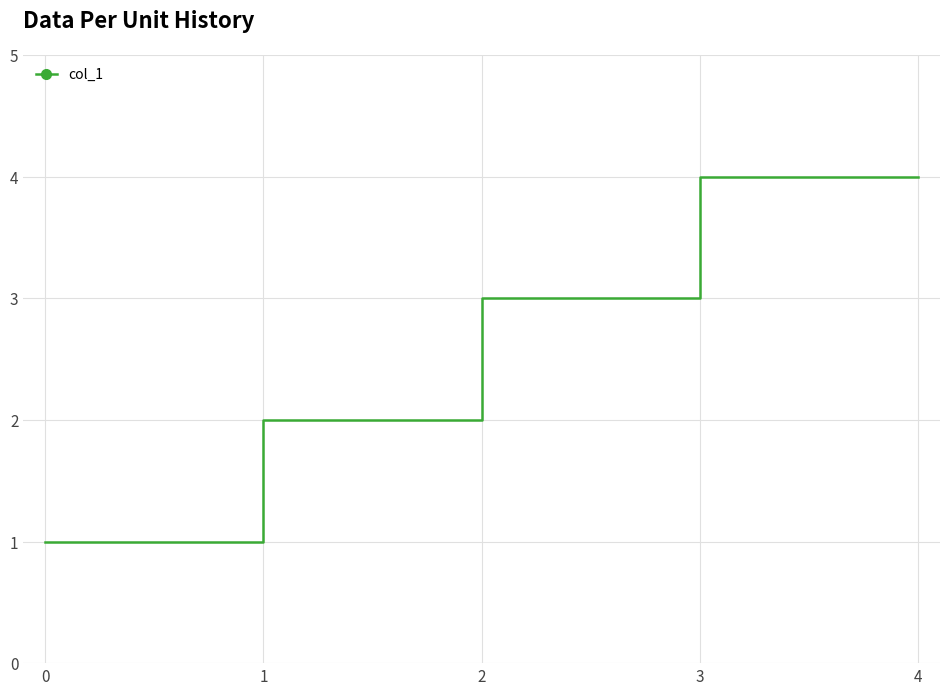

How many lines are shown in the chart?

1